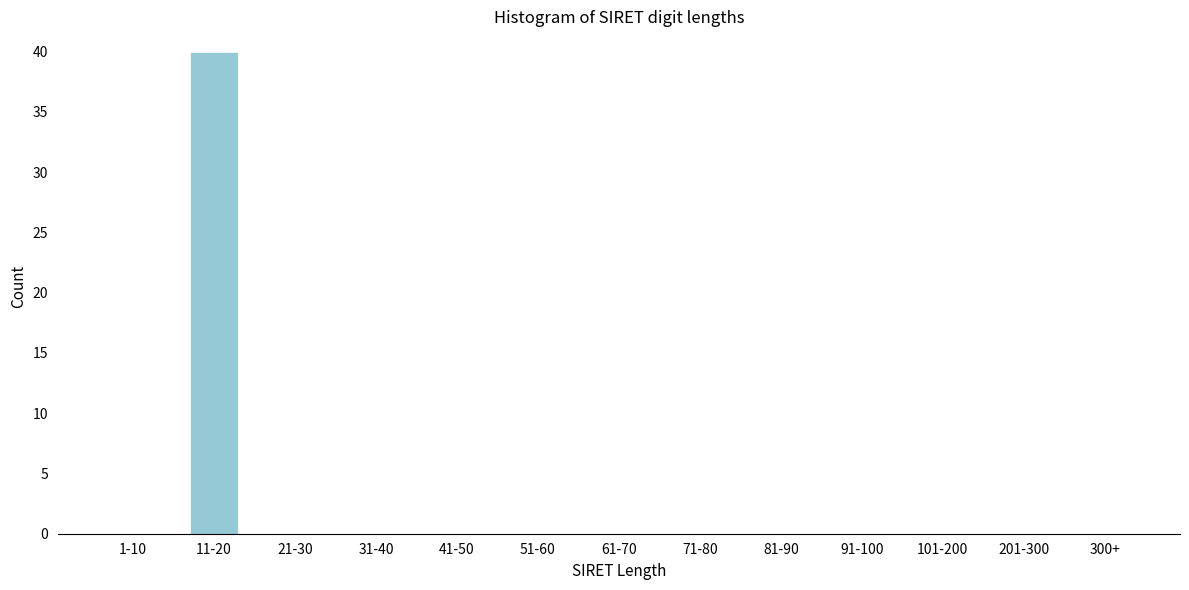

Reading left to right, list all the values displayed in this chart.

1-10=0	11-20=40	21-30=0	31-40=0	41-50=0	51-60=0	61-70=0	71-80=0	81-90=0	91-100=0	101-200=0	201-300=0	300+=0